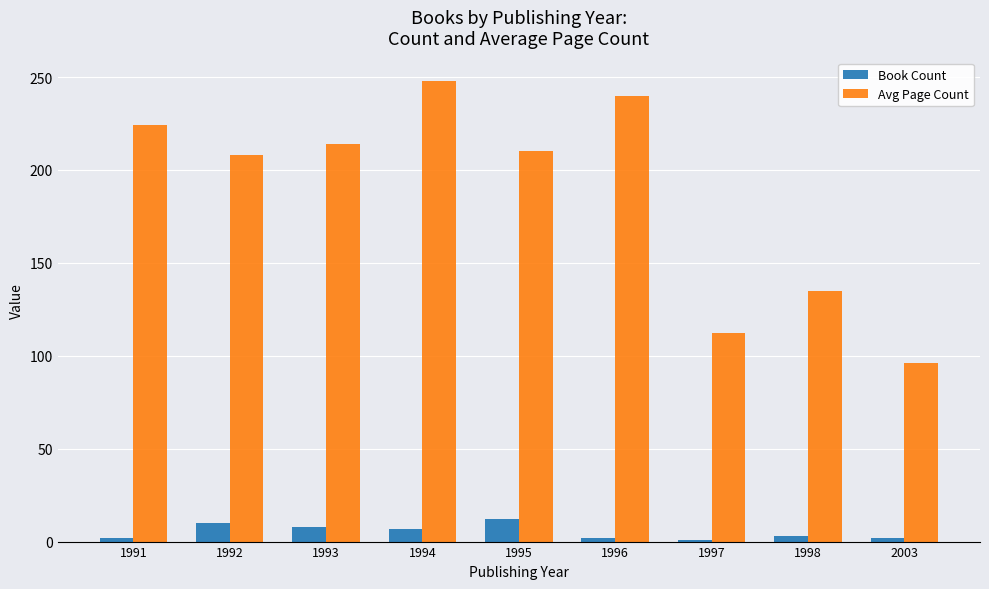

True or false: Book Count has a value of 12 at 1995.

True